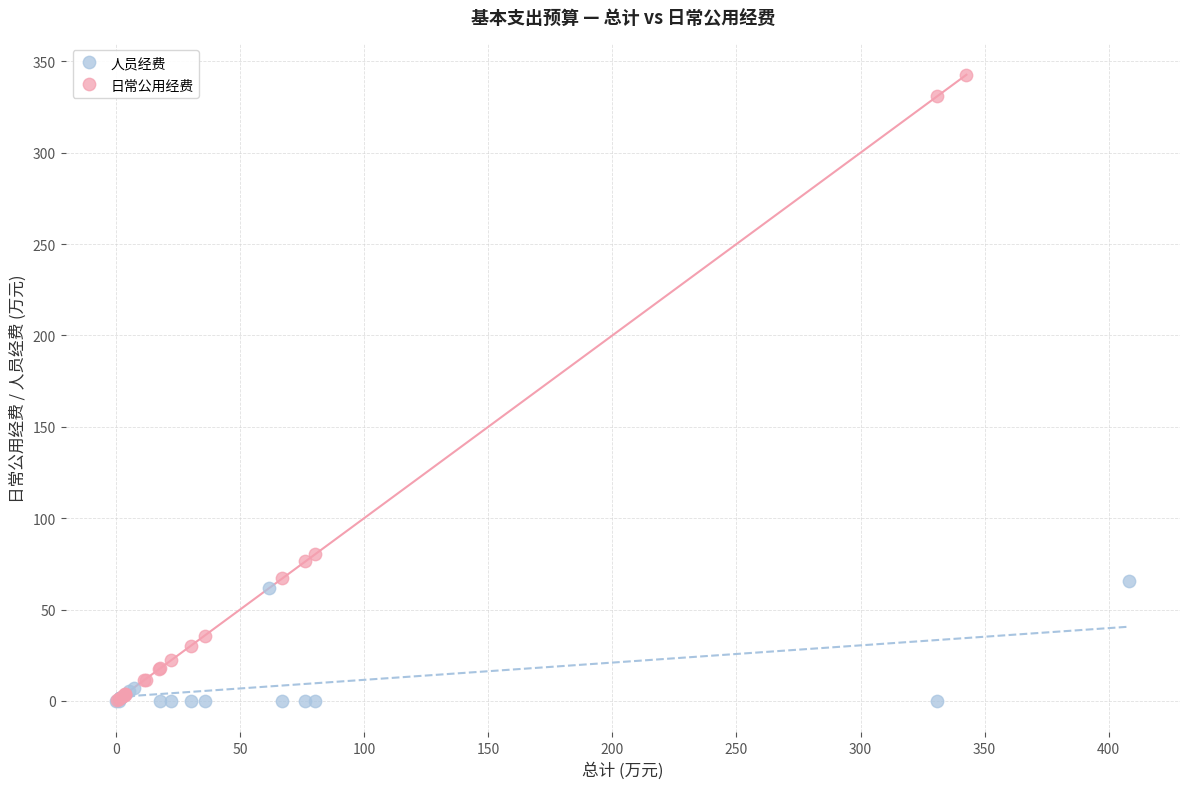

Which series reaches the maximum Y coordinate?

日常公用经费